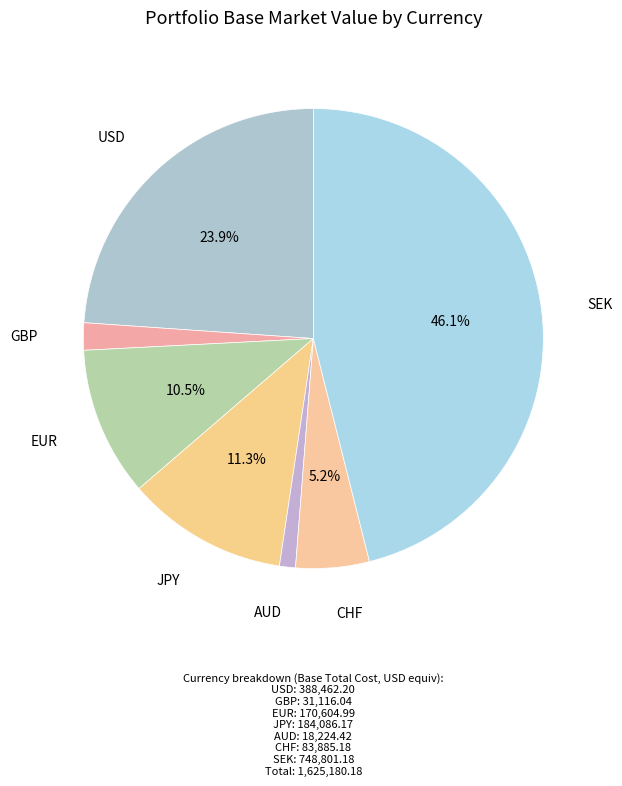

Which category has the biggest portion of the pie?

SEK